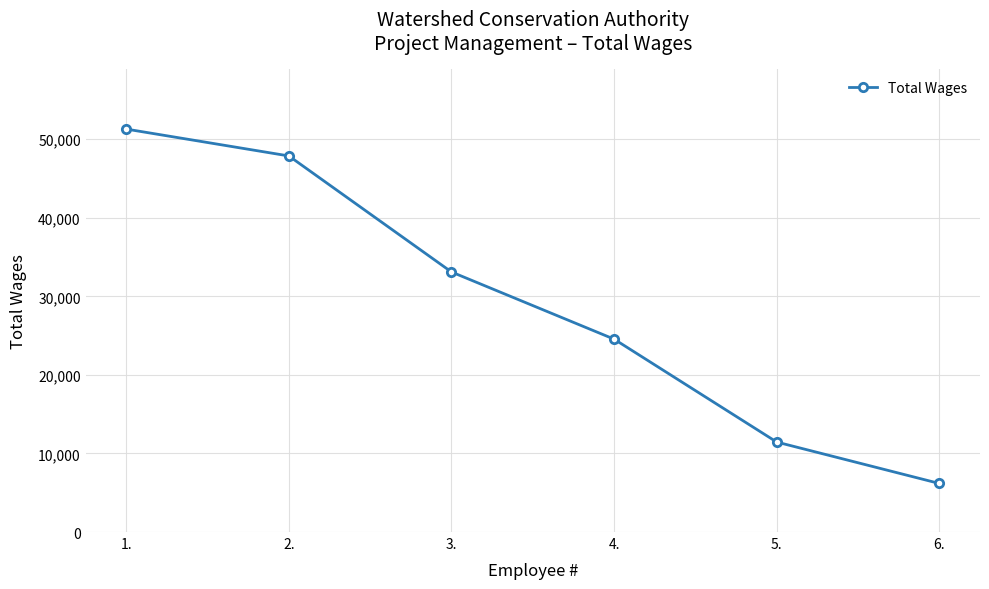

The value at 4. is 24552. True or false?

True